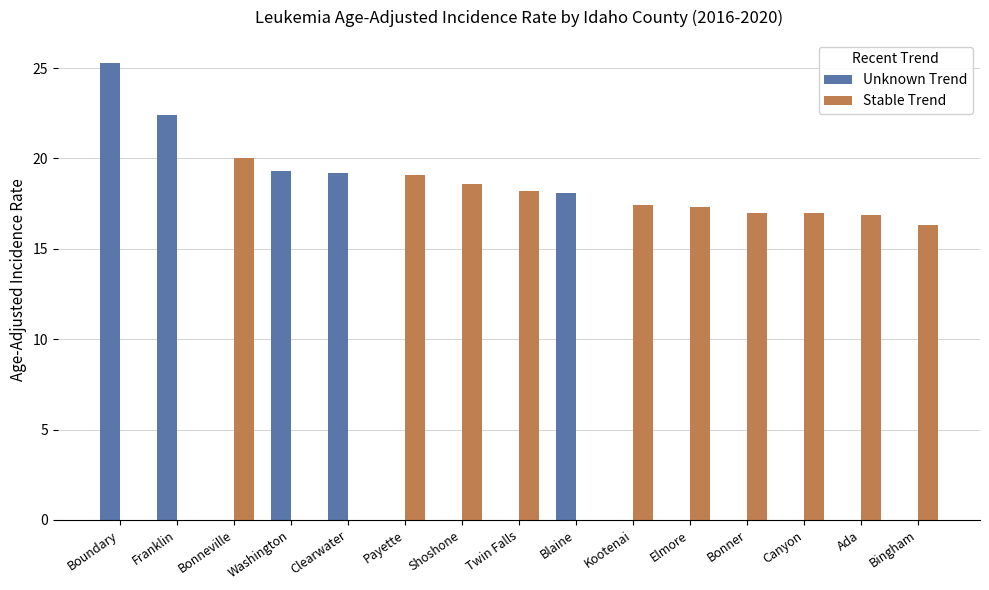

Which category has the highest value across all series?

Boundary